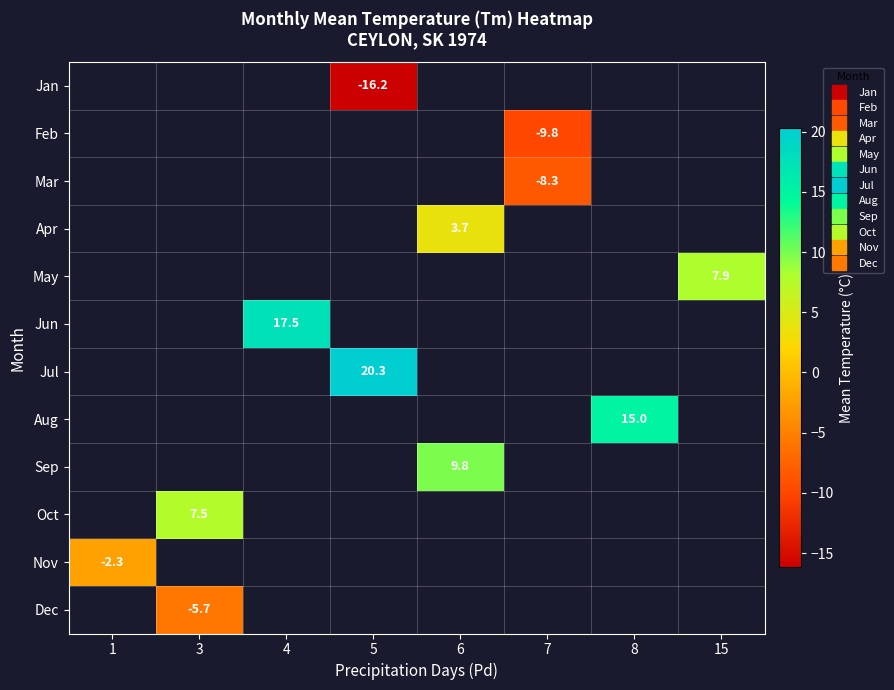

Which category has the highest value across all series?

5